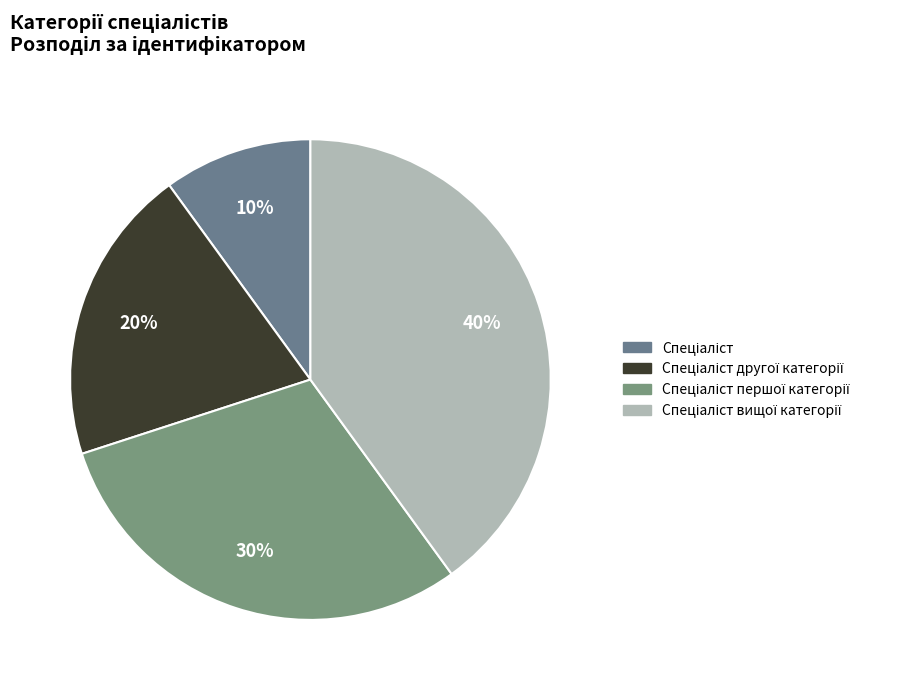

To the nearest percent, what is the difference between the largest and smallest slice percentages?

30%